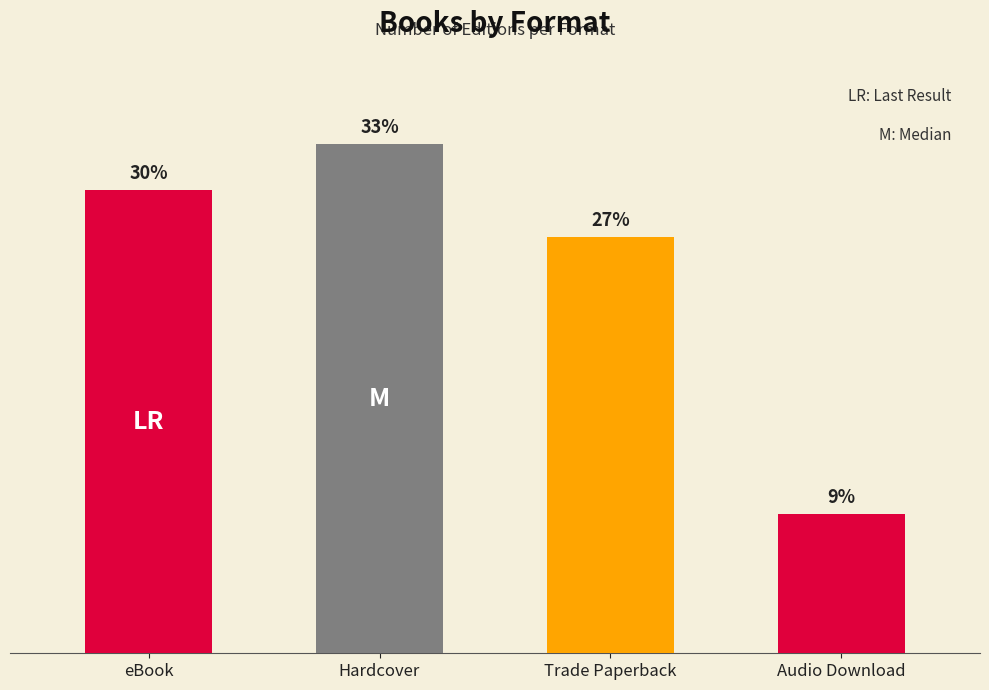

What is the sum of all values?

33